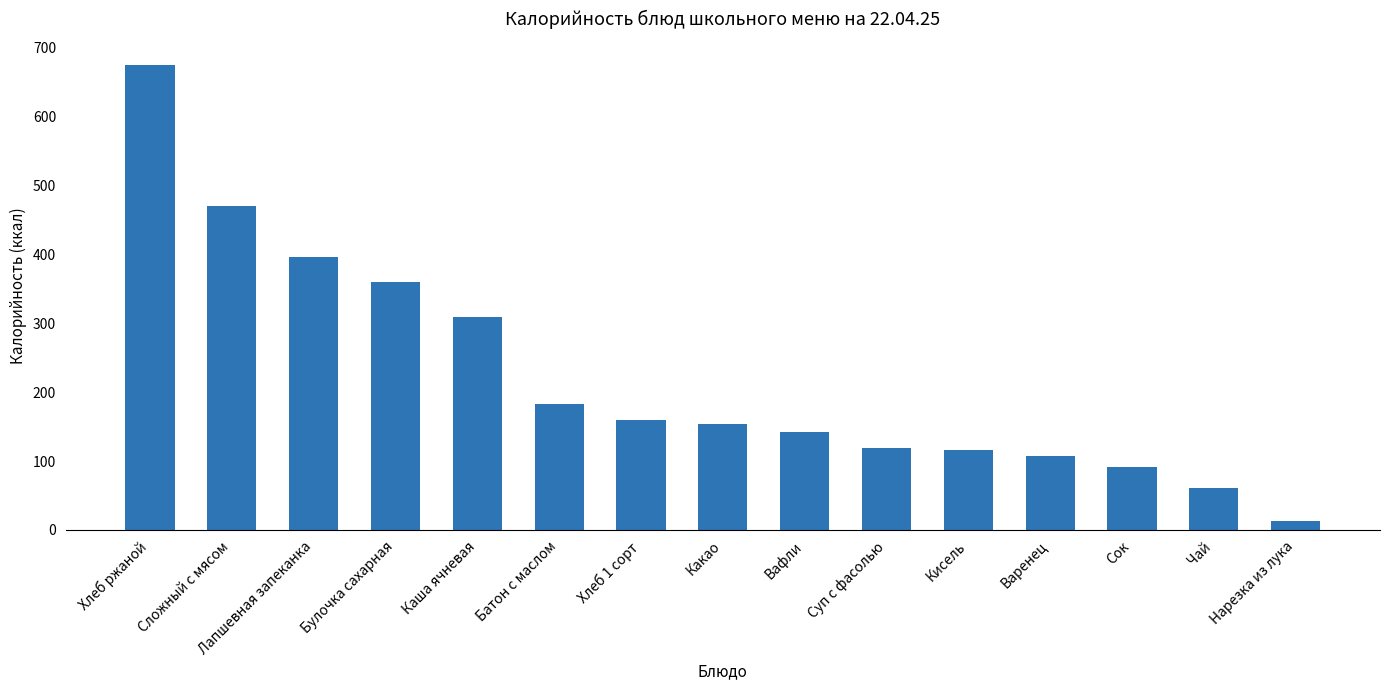

Is it true that the value at Чай is 61.0?

True